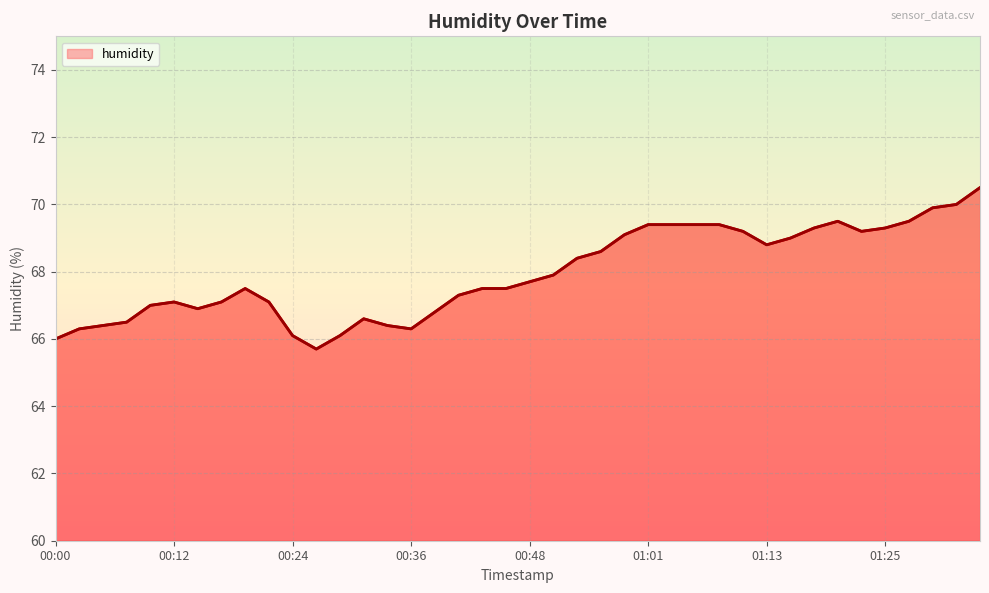

Reading left to right, extract all data points from this chart.

66.0	66.3	66.4	66.5	67.0	67.1	66.9	67.1	67.5	67.1	66.1	65.7	66.1	66.6	66.4	66.3	66.8	67.3	67.5	67.5	67.7	67.9	68.4	68.6	69.1	69.4	69.4	69.4	69.4	69.2	68.8	69.0	69.3	69.5	69.2	69.3	69.5	69.9	70.0	70.5